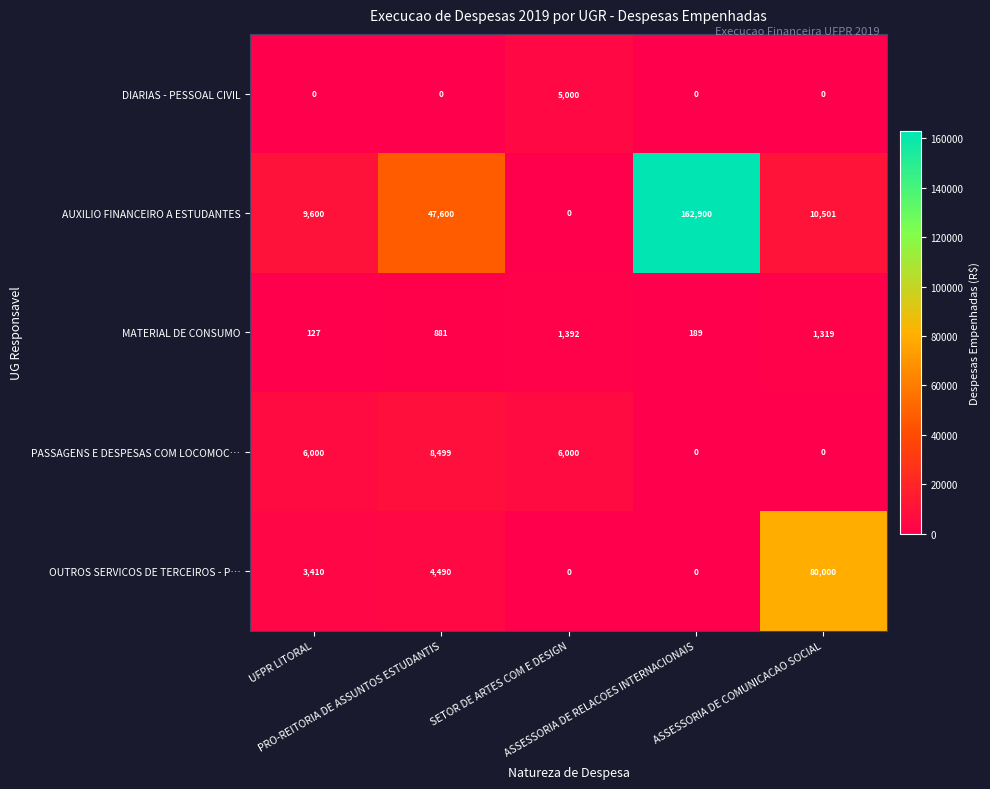

What is the difference between the highest and lowest values at PRO-REITORIA DE ASSUNTOS ESTUDANTIS?

47600